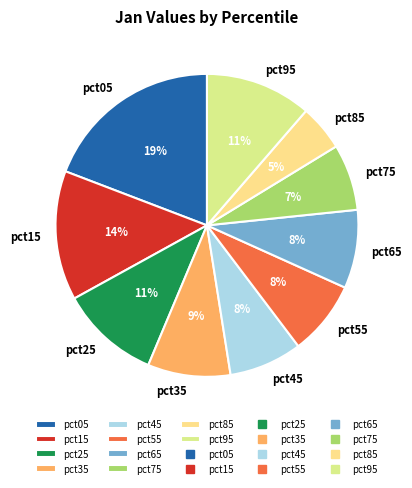

How many slices are in this pie chart?

10